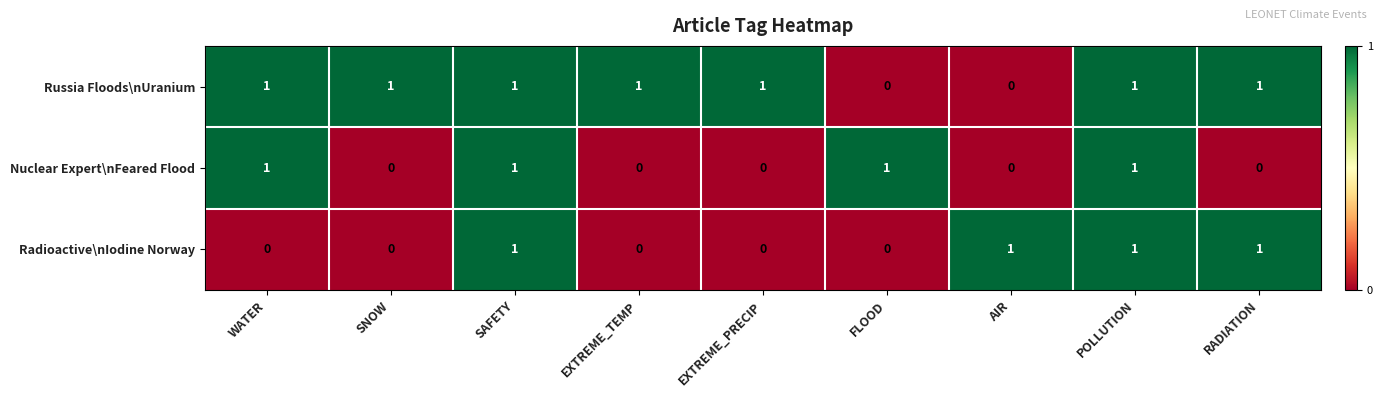

What is the sum of all Radioactive\nIodine Norway values?

4